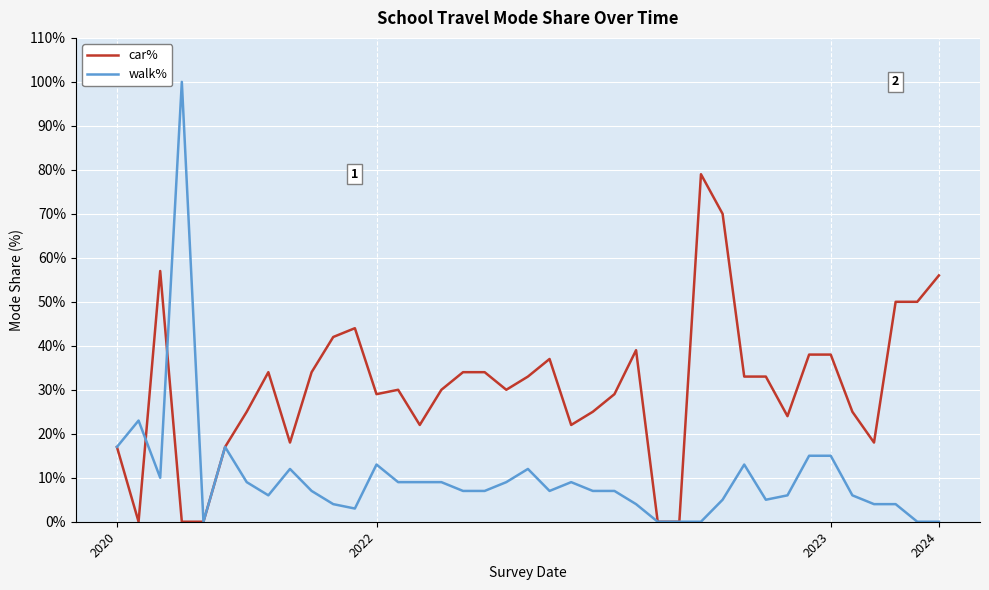

What is the difference between the second highest and minimum values in the walk% series?

23